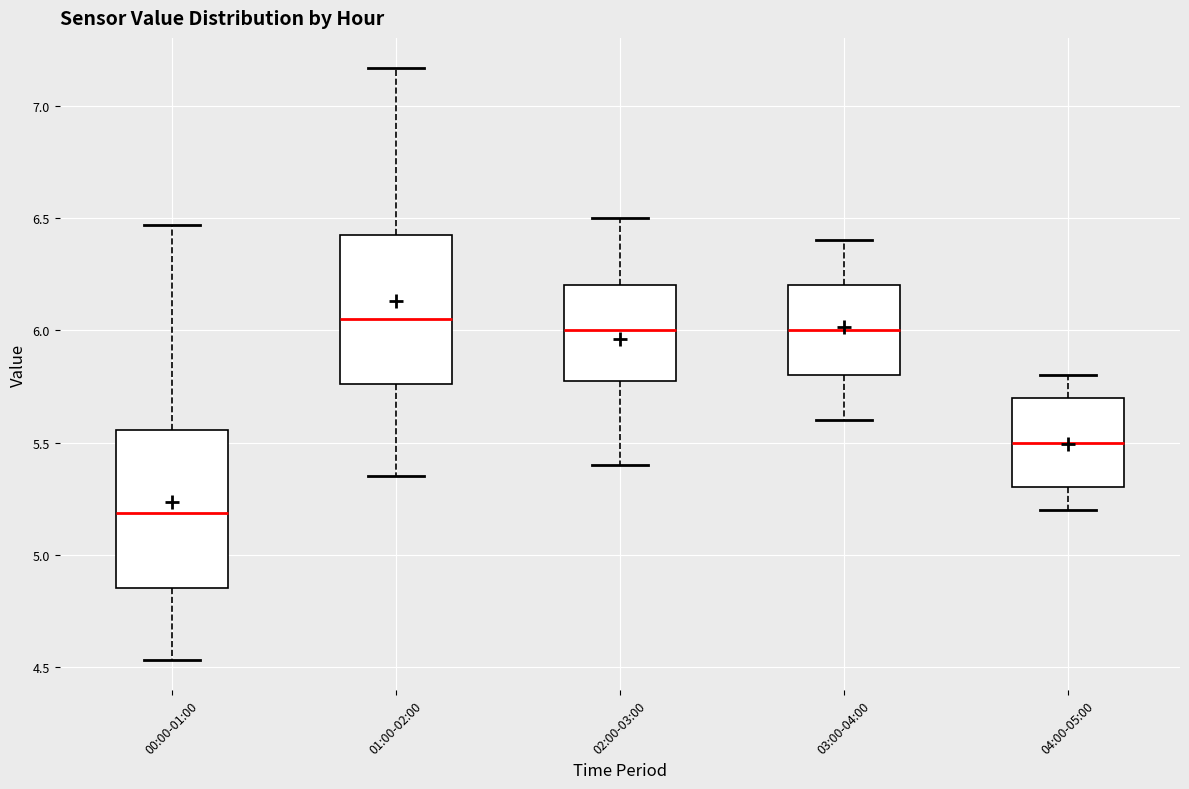

Reading left to right, read every box against the y-axis: the position of its median line, the range the box covers, and the ends of its whiskers. The values are not printed on the chart, so give them approximately, as read against the axis.

00:00-01:00: median 5.20, box 4.85 to 5.55, whiskers 4.55 to 6.45
01:00-02:00: median 6.05, box 5.75 to 6.45, whiskers 5.35 to 7.15
02:00-03:00: median 6.00, box 5.80 to 6.20, whiskers 5.40 to 6.50
03:00-04:00: median 6.00, box 5.80 to 6.20, whiskers 5.60 to 6.40
04:00-05:00: median 5.50, box 5.30 to 5.70, whiskers 5.20 to 5.80